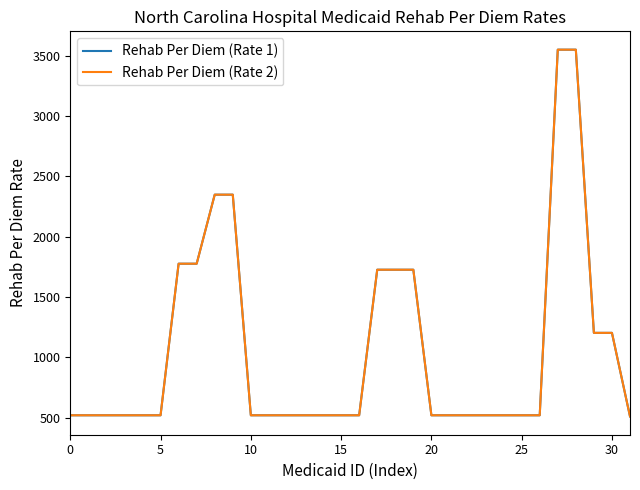

Does the chart have visible grid lines?

No